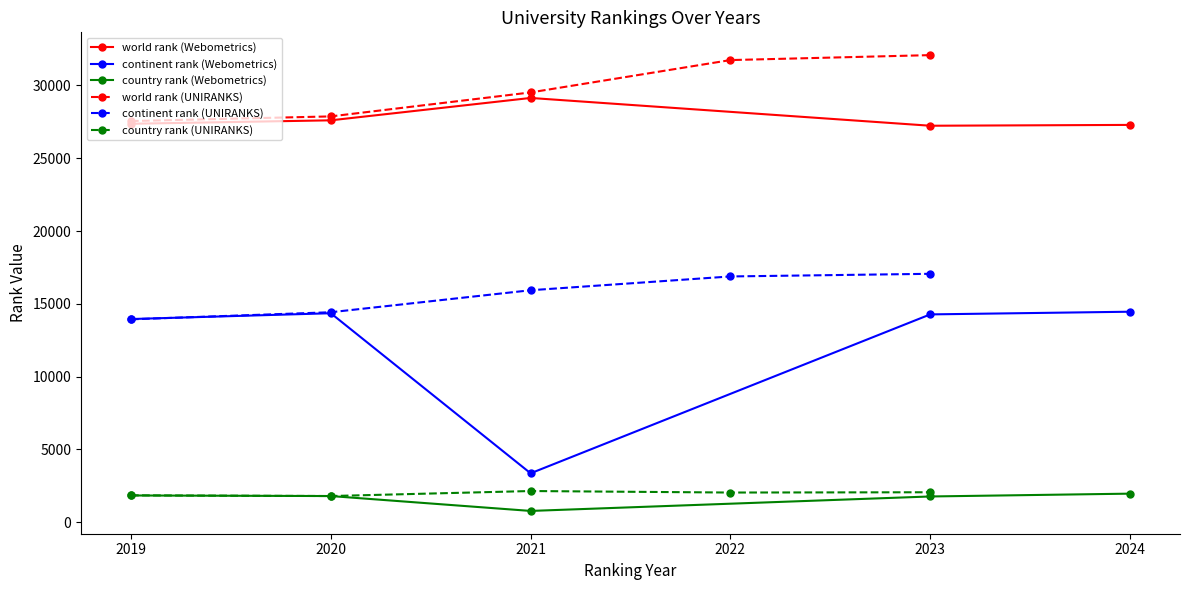

What is the value of the country rank (UNIRANKS) point at the 3rd from the left?

2147